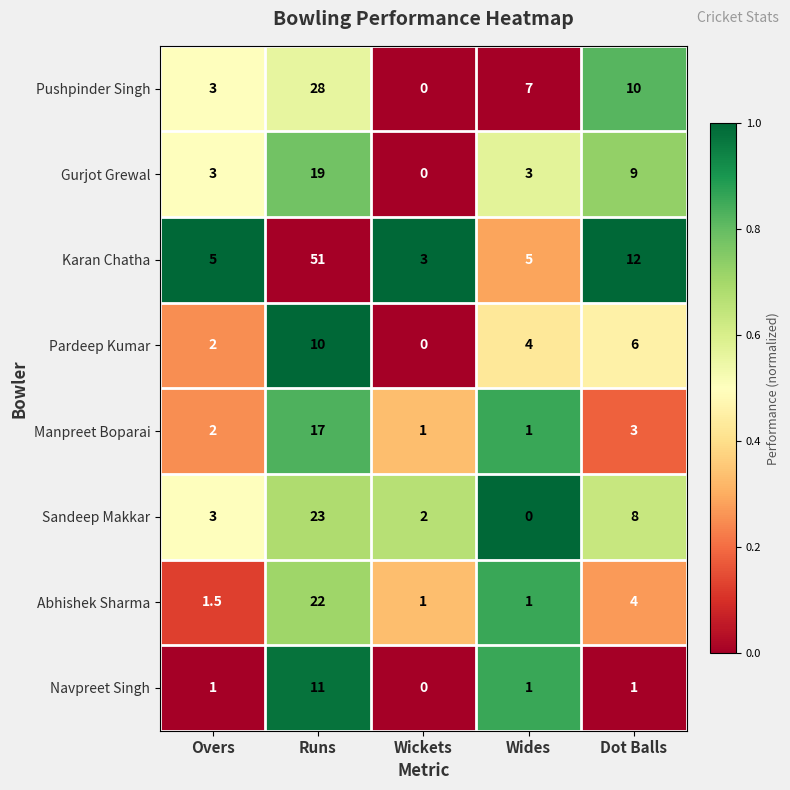

Which series has the largest total across all categories?

Karan Chatha